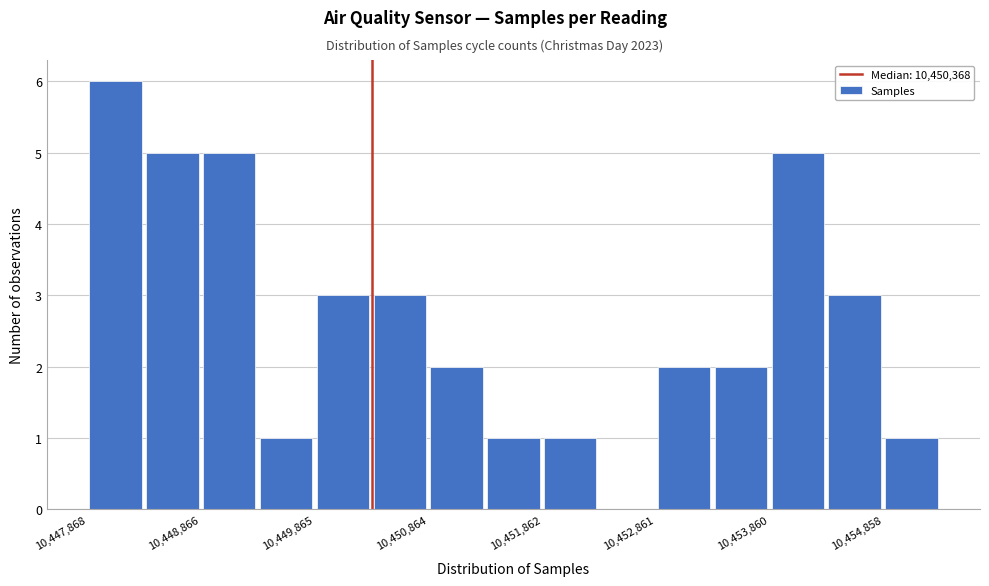

How tall is the bar that spans 10449900 to 10450400 on the x-axis? Neither the bar edges nor the heights are printed on the chart, so give them approximately, as read against the axes.

3